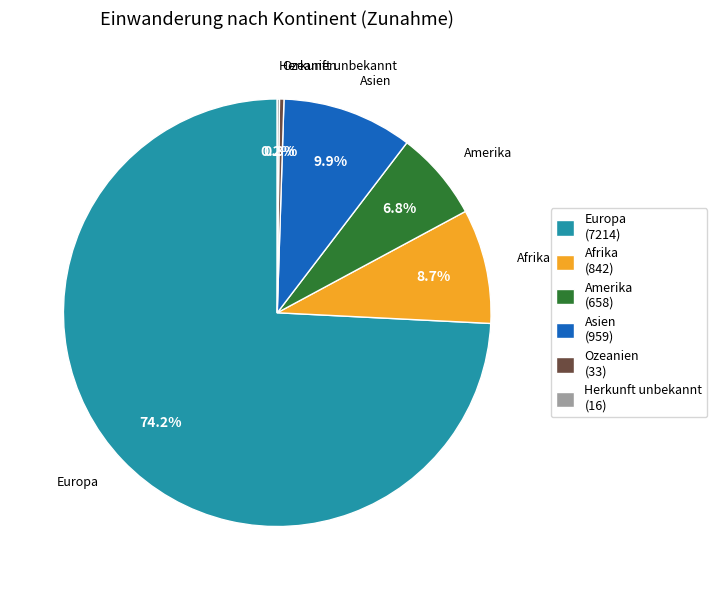

Which category accounts for the majority?

Europa